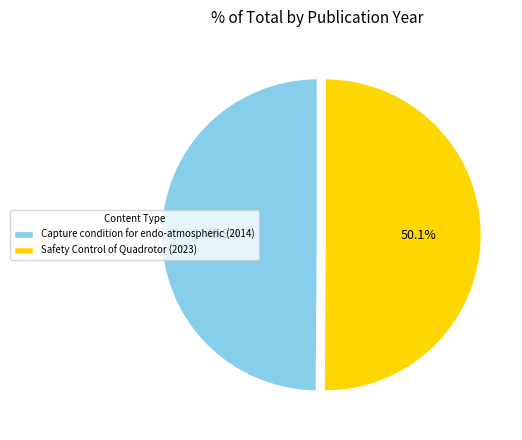

What percentage is NOT represented by Capture condition for endo-atmospheric (2014)?

50.1%